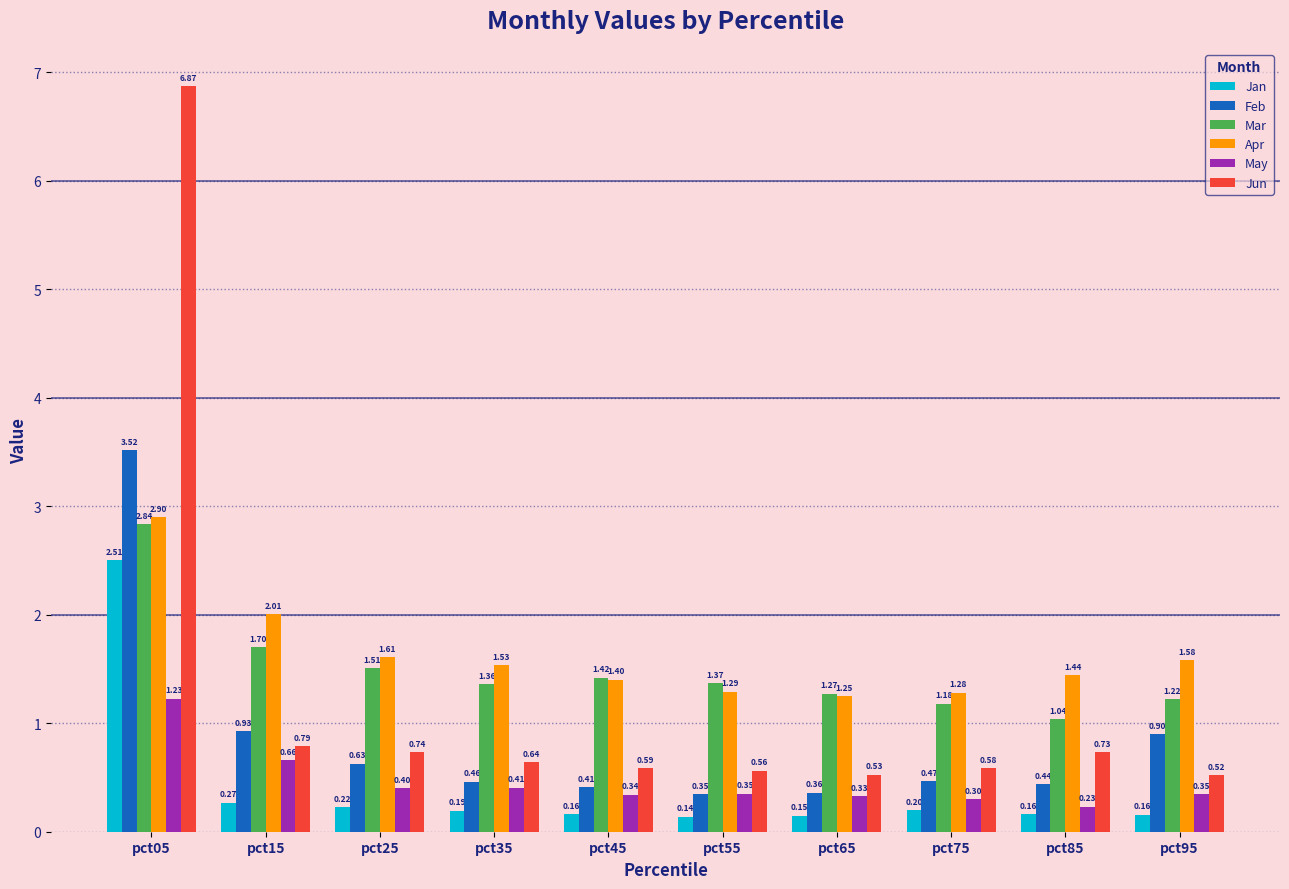

What is the value of the May bar at the 3rd from the left?

0.4